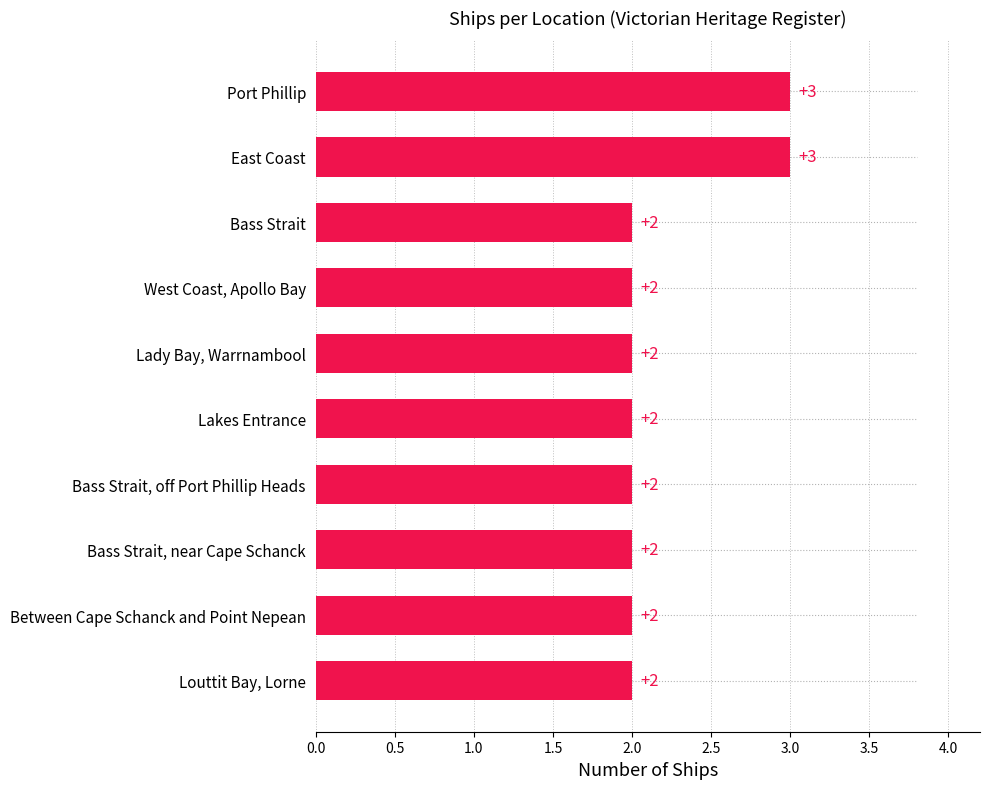

Reading bottom to top, list all the values displayed in this chart.

2	2	2	2	2	2	2	2	3	3